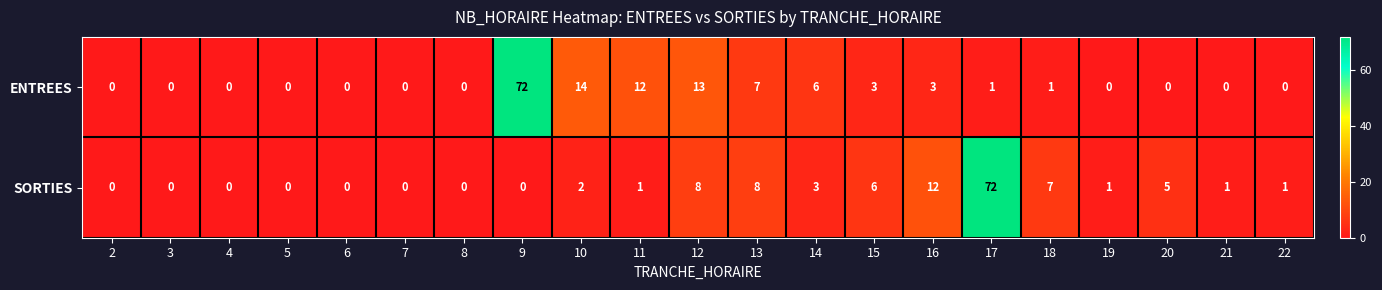

List the series in order of their overall mean, lowest first.

SORTIES, ENTREES